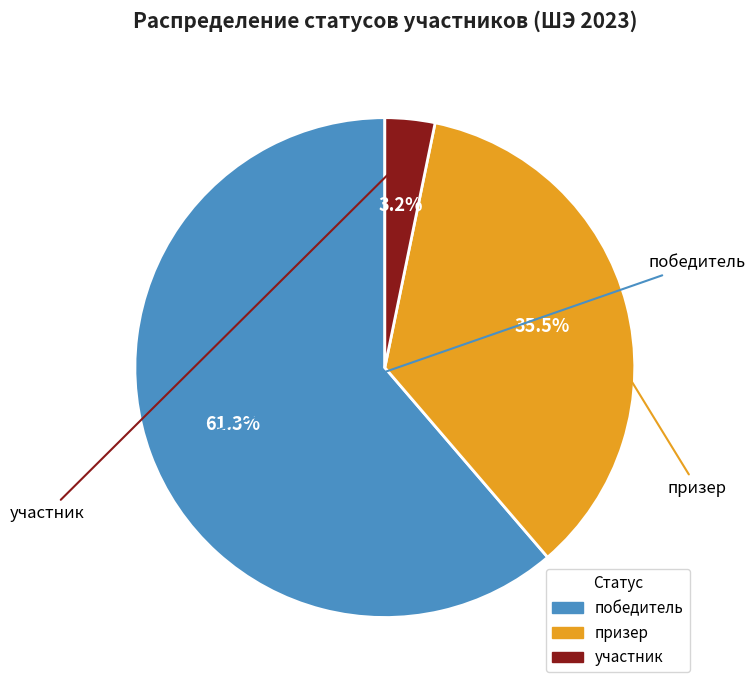

How many slices are in this pie chart?

3